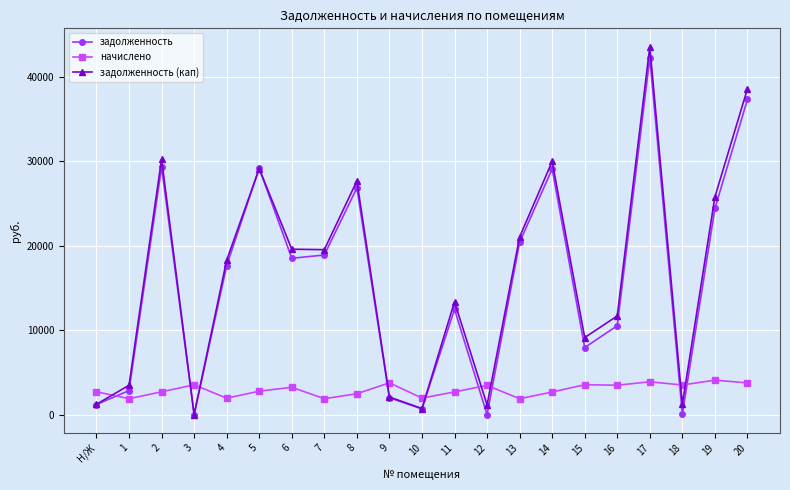

True or false: задолженность (кап) has more than 1 points higher than both neighbors.

True